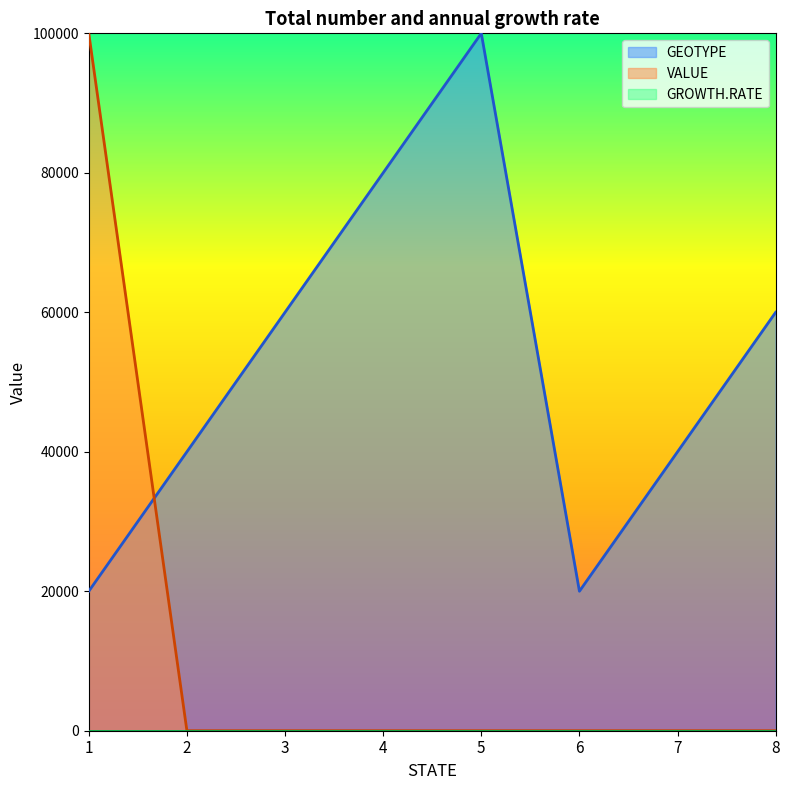

What is the greatest value displayed?

100000